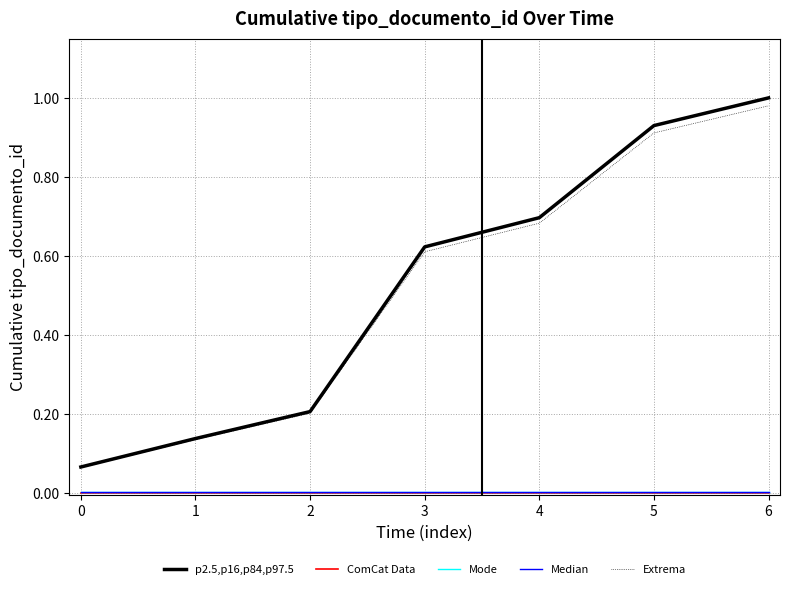

The value of Extrema at 5 is 1.2. True or false?

False